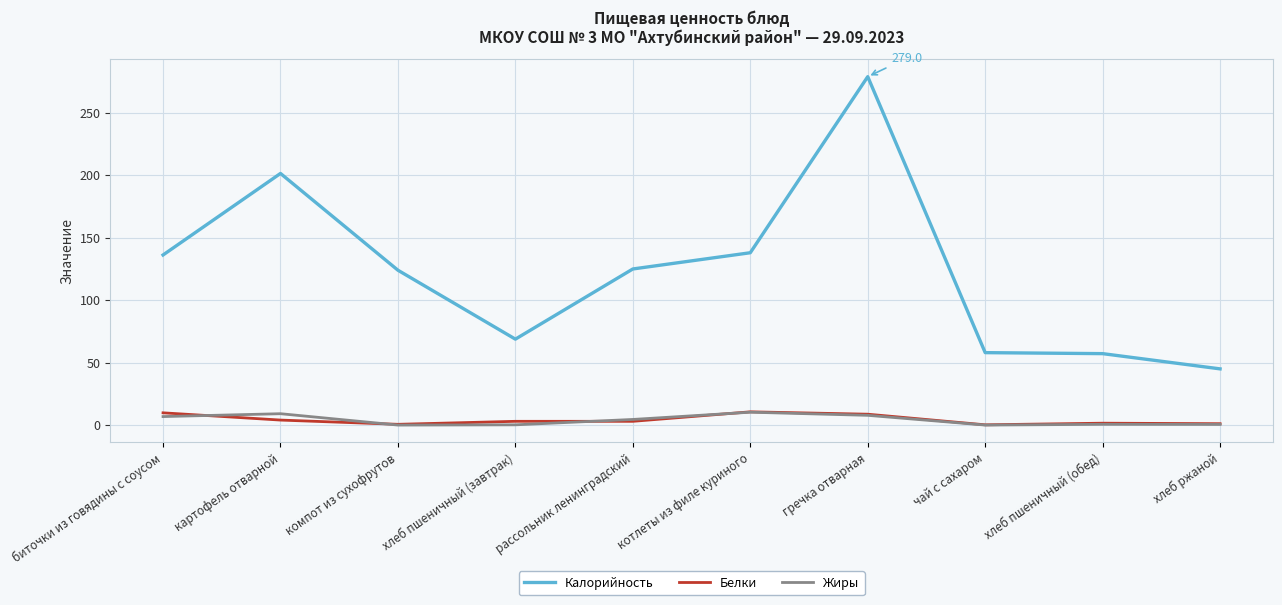

Read the Жиры value at биточки из говядины с соусом.

6.8